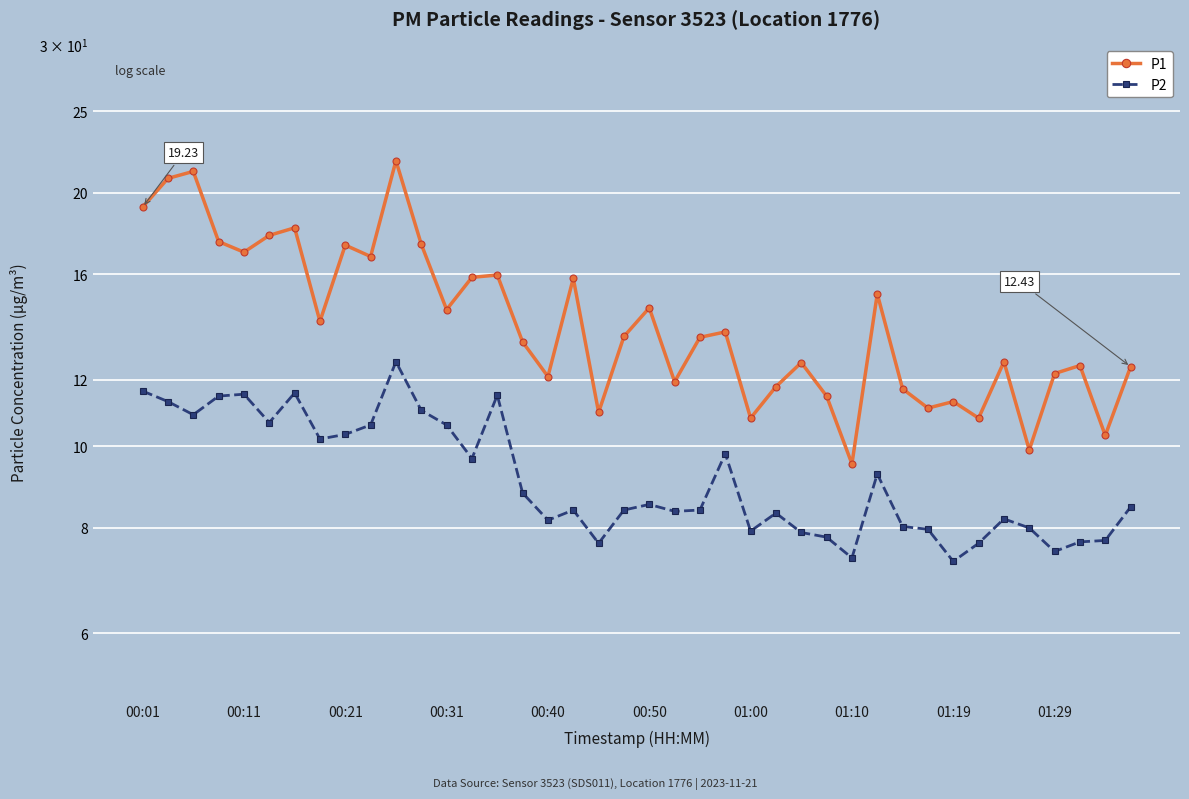

True or false: P1 and P2 intersect in this chart.

False